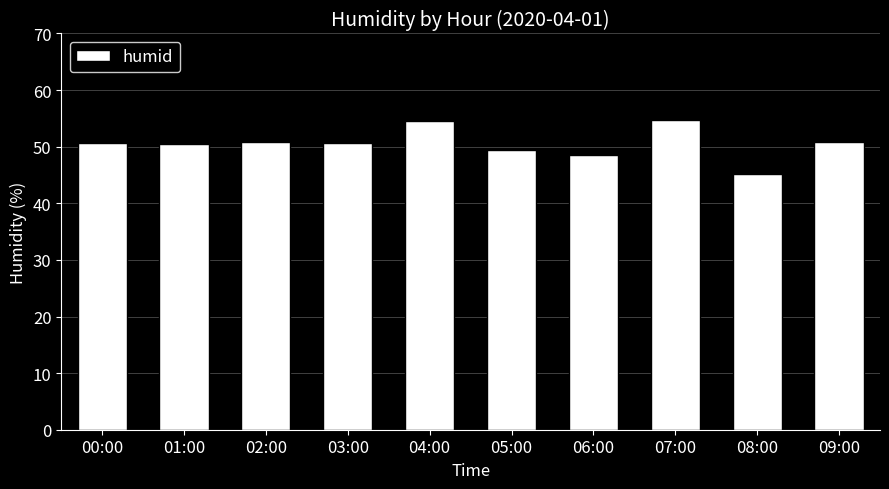

Read the value at 04:00.

54.5